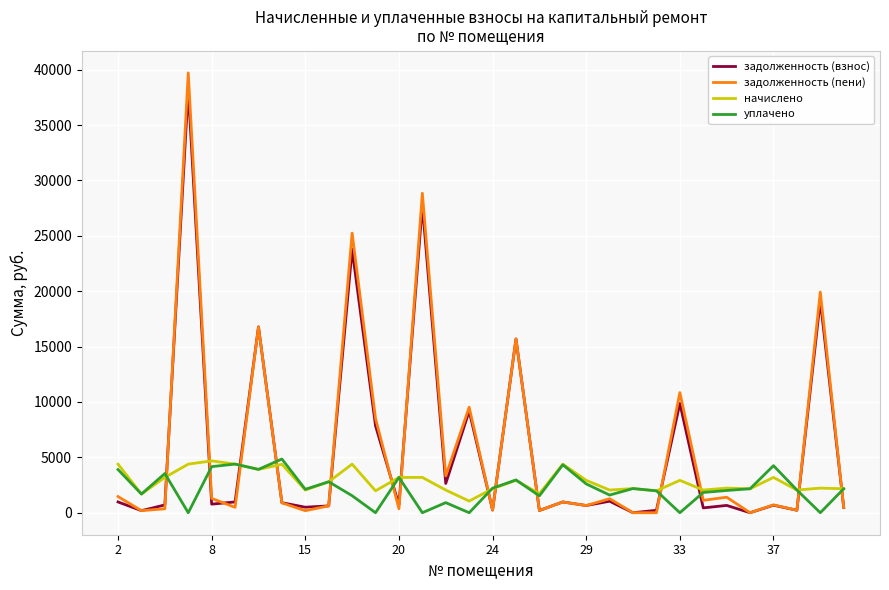

What is the maximum value shown in the chart?

39703.5